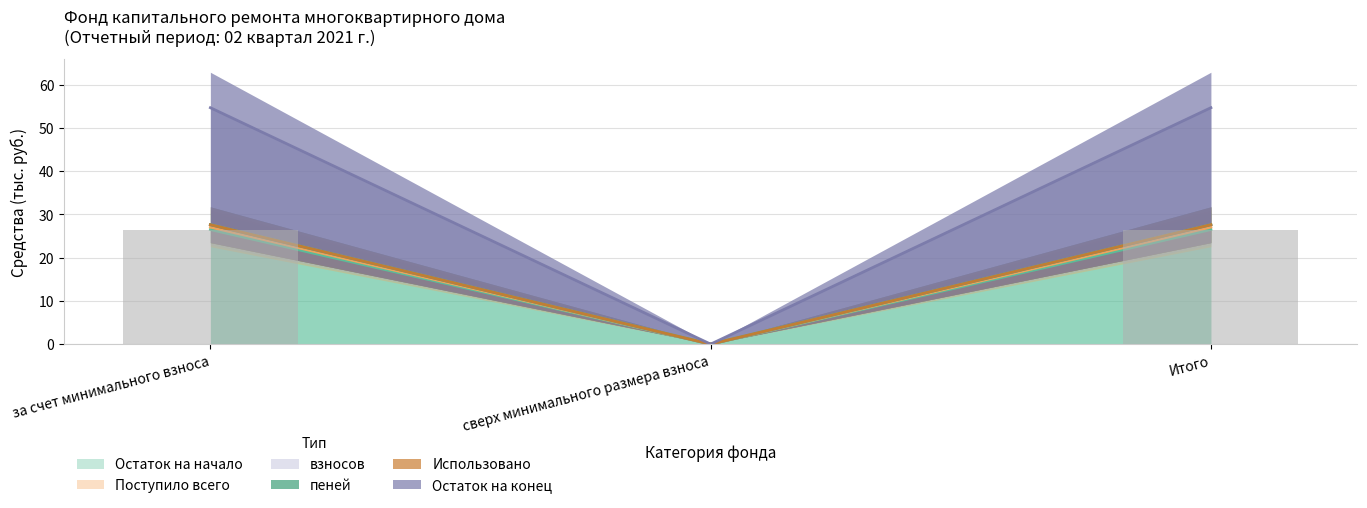

Rank the categories by взносов value from highest to lowest.

за счет минимального взноса, Итого, сверх минимального размера взноса